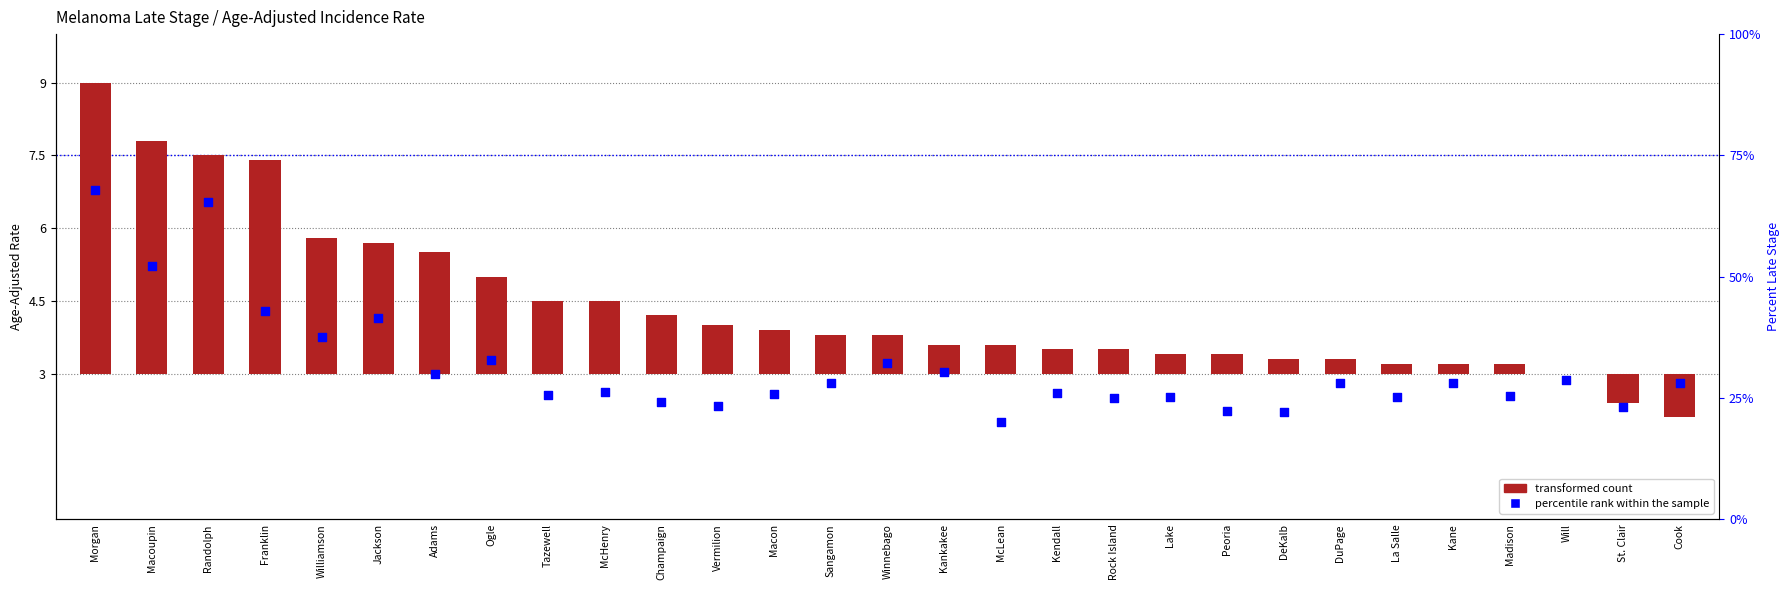

At how many categories does at least one series exceed 0?

29